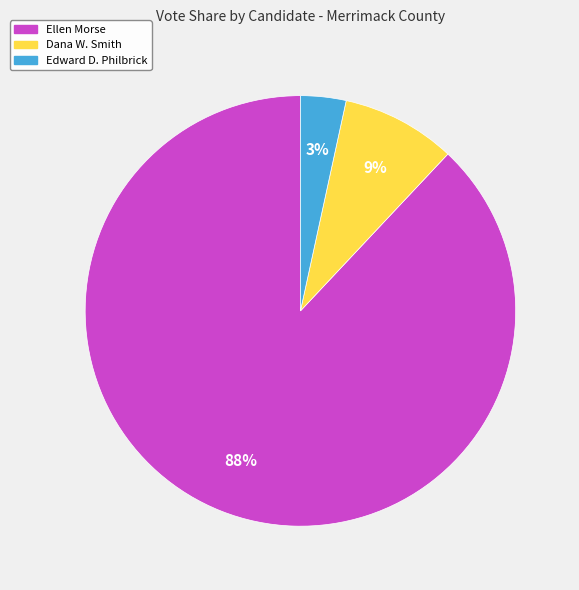

Between Edward D. Philbrick and Ellen Morse, which is larger?

Ellen Morse